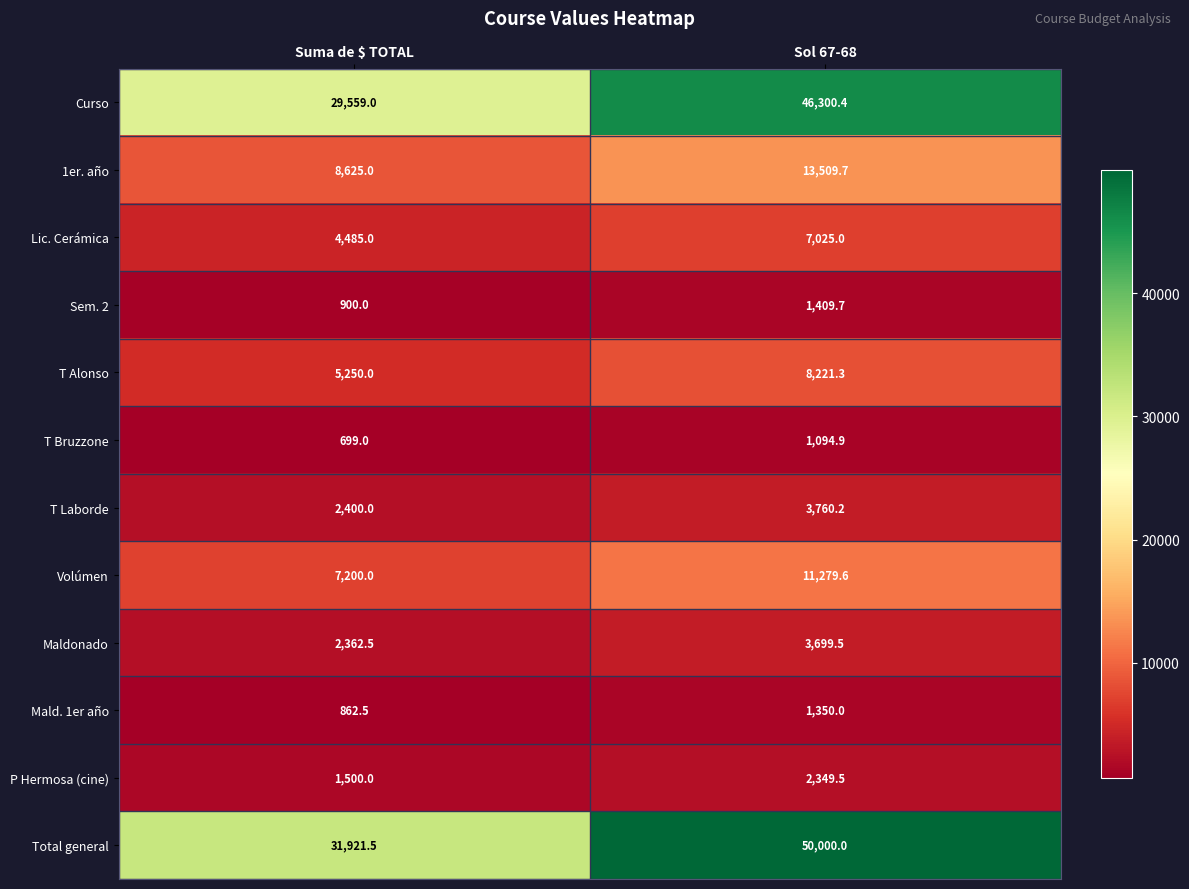

What is the difference between the T Bruzzone values at Suma de $ TOTAL and Sol 67-68?

395.9